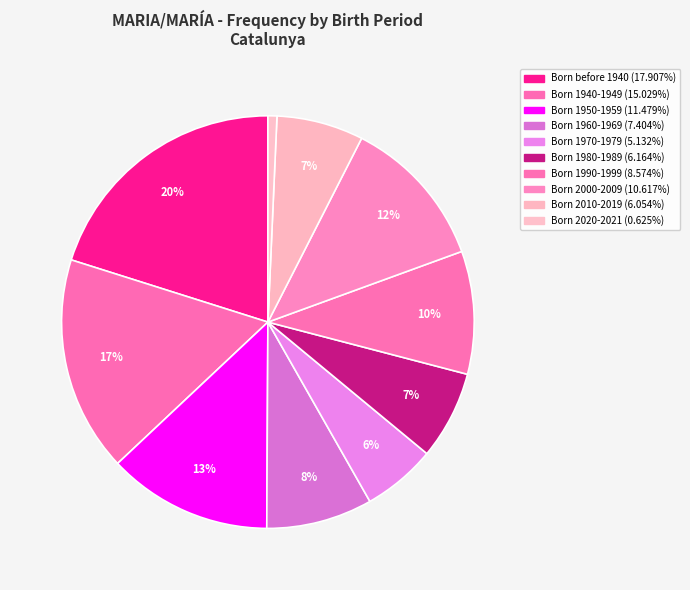

What percentage is the Born 1970-1979 slice, to the nearest percent?

6%